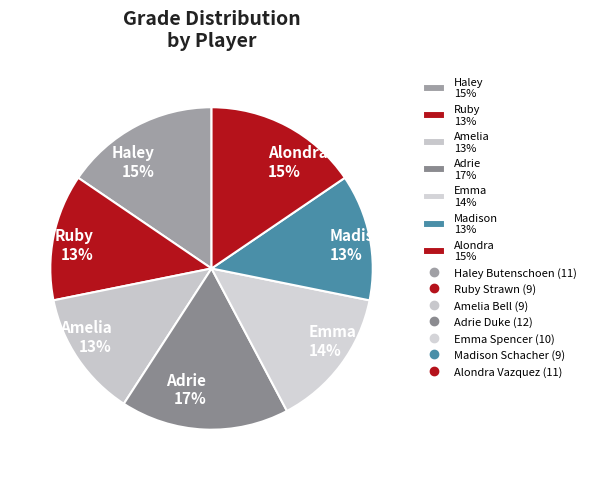

Which slice is the largest?

Adrie 17%